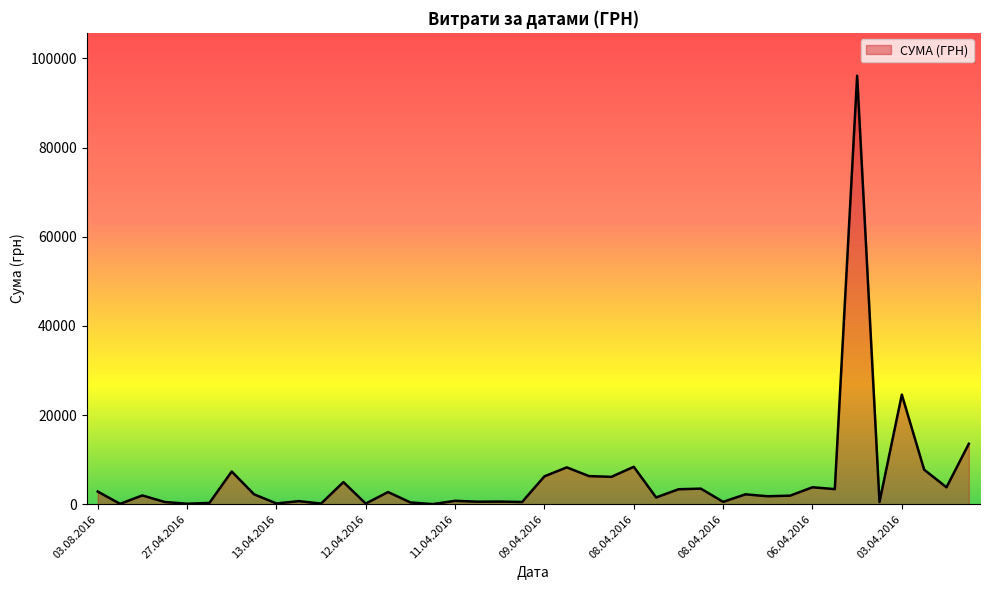

How many categories are shown in the chart?

40